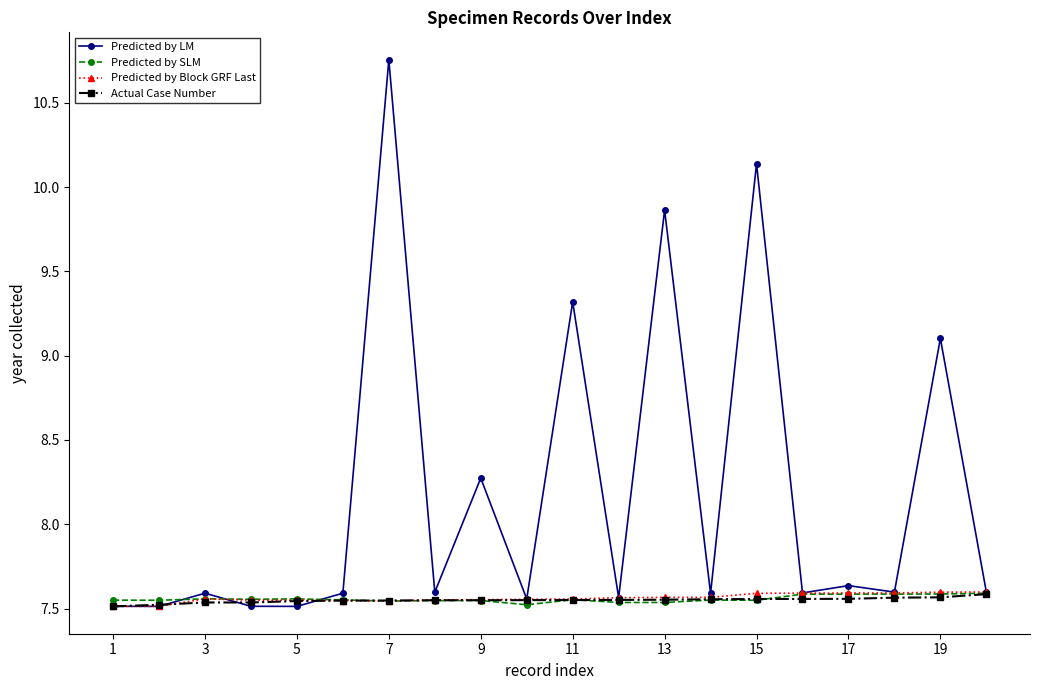

Which series has the largest total across all categories?

Predicted by LM